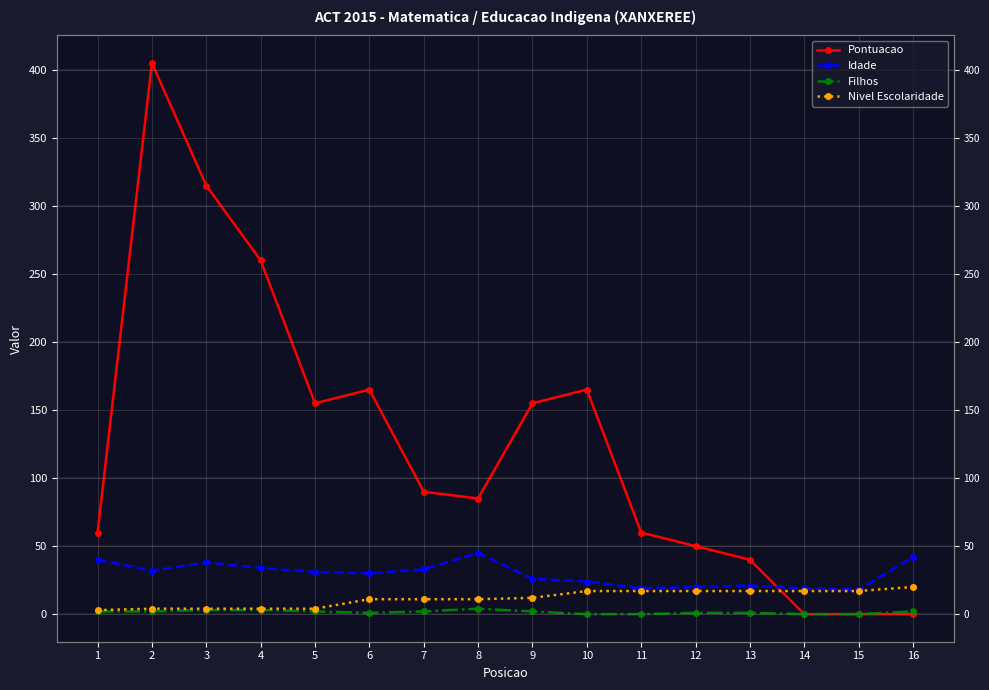

What is the sum of the Nivel Escolaridade values at 13 and 3?

21